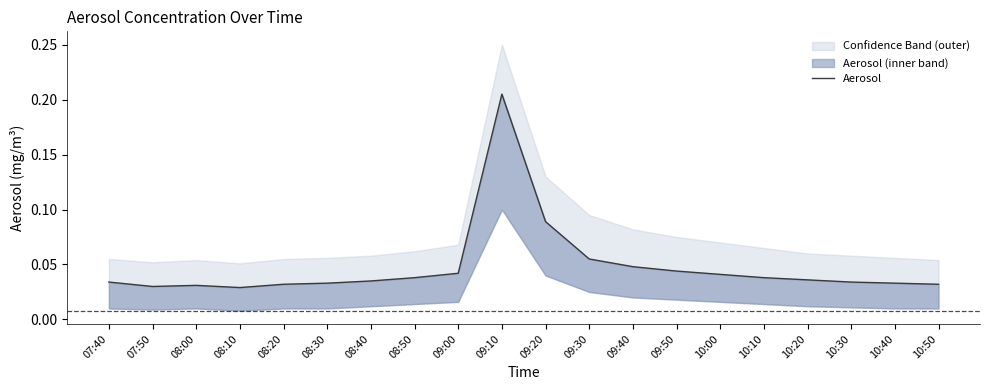

Read the value at 09:10.

0.2